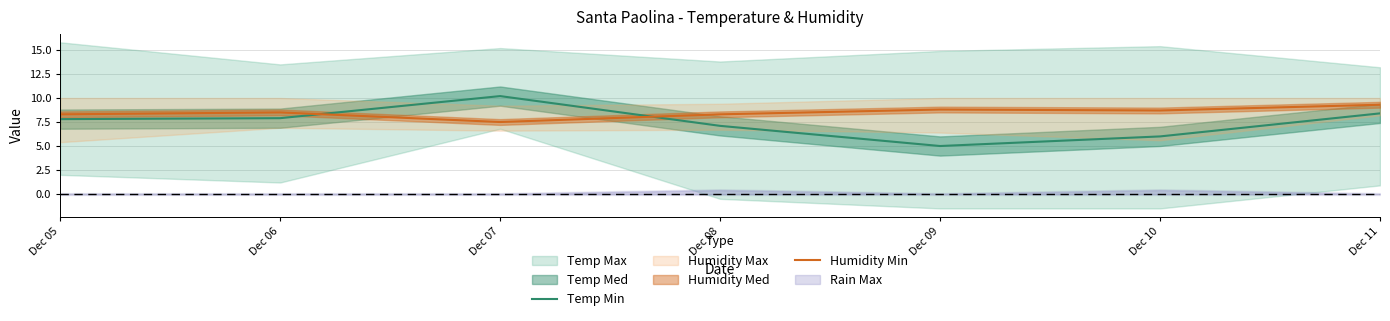

What is the total value across all series at Dec 05?

16.1